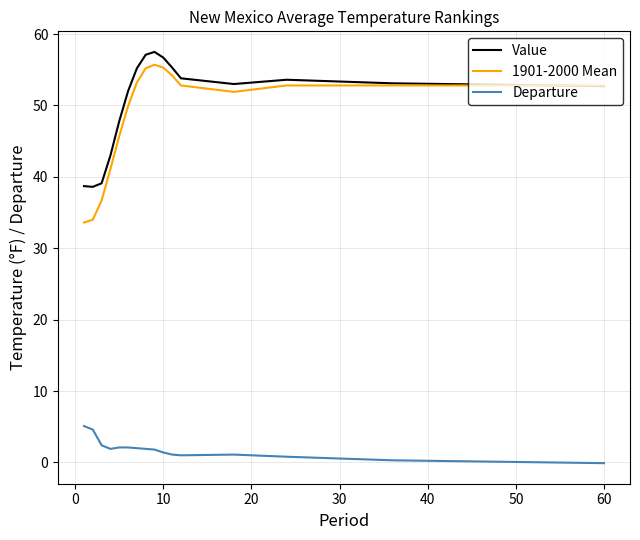

How many series are shown in this chart?

3